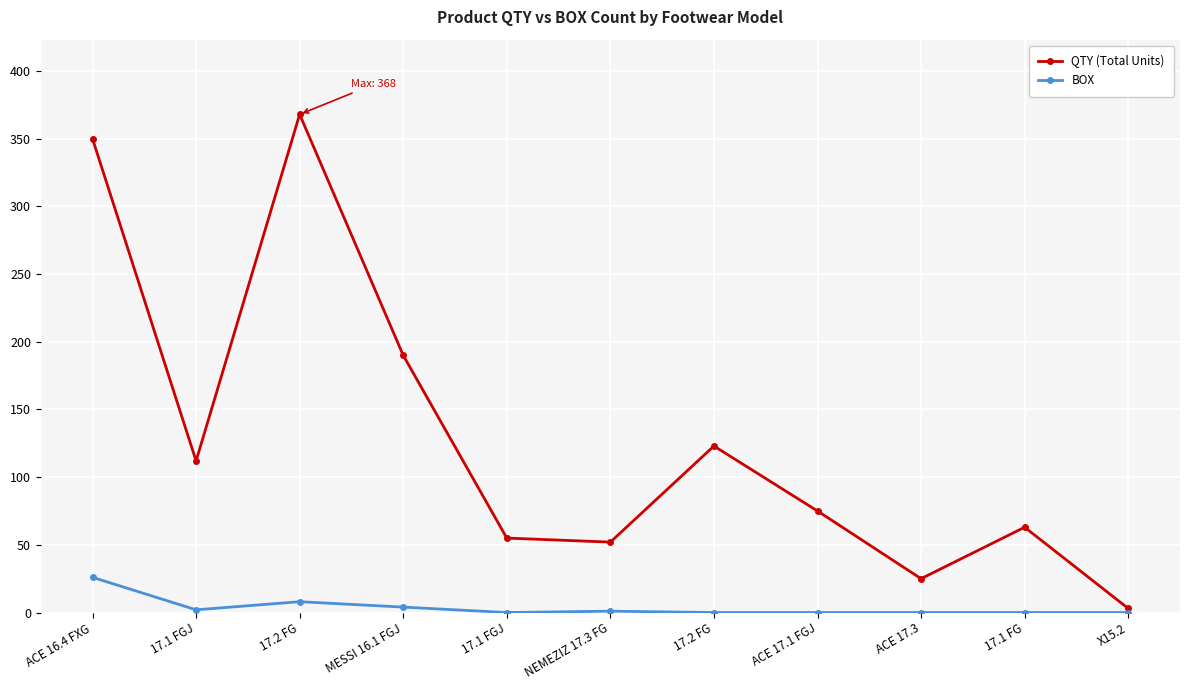

Count the number of categories in the chart.

11